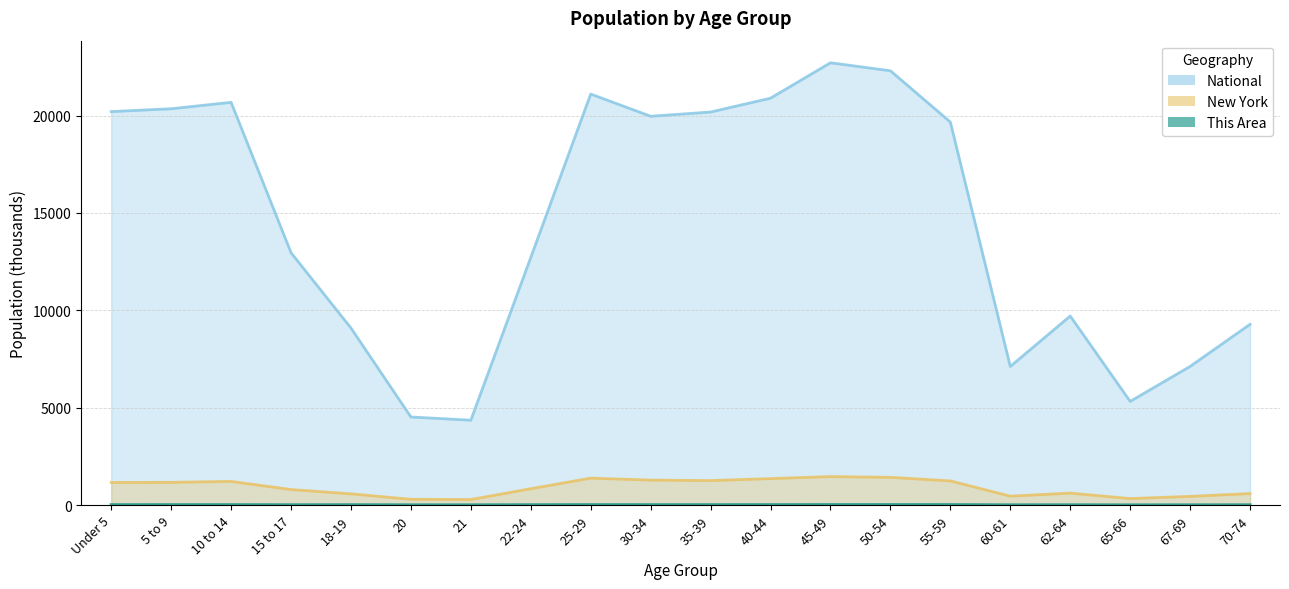

What is the label of the 2nd point from the right?

67-69